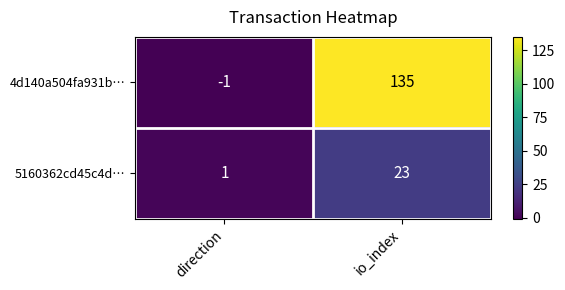

How many categories are shown in the chart?

2